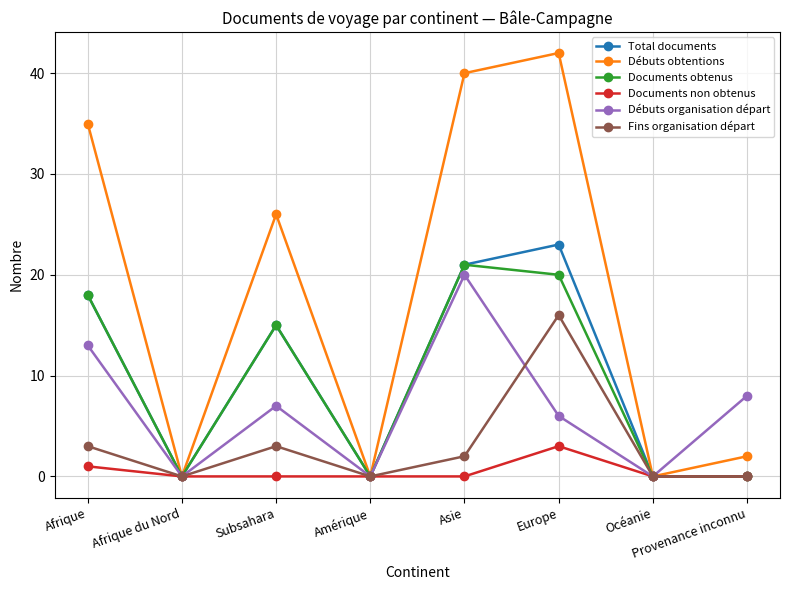

Which series has the widest spread of values?

Débuts obtentions